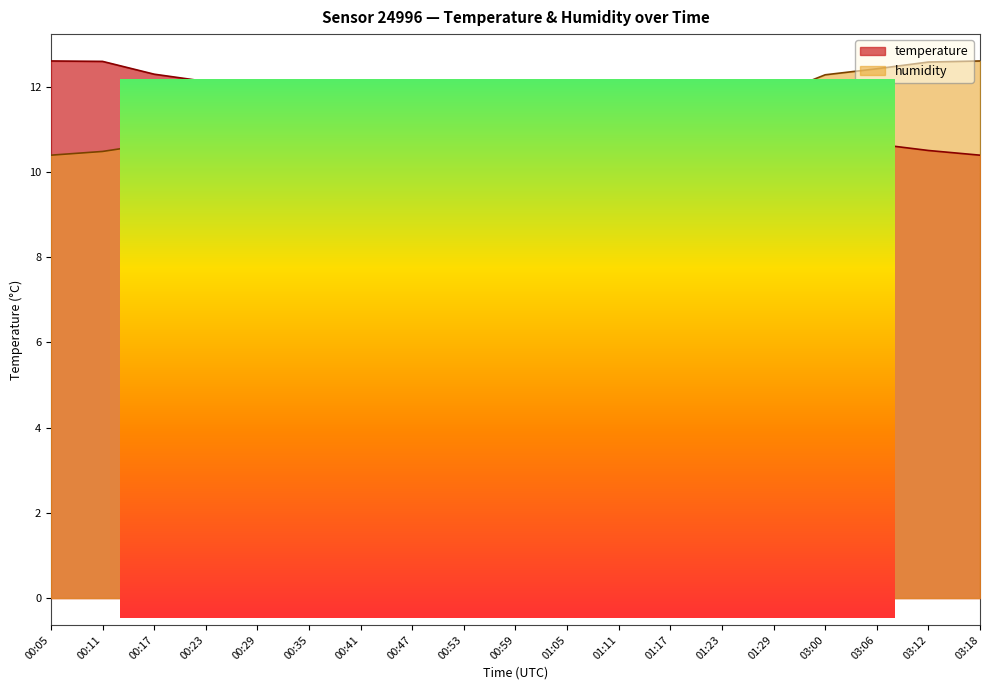

Reading left to right, transcribe all the data shown in this chart.

temperature: 12.6	12.6	12.3	12.1	11.9	11.5	11.5	11.6	11.3	11.3	11.2	11.2	11.4	11.3	11.0	11.0	10.7	10.5	10.4
humidity: 10.4	10.5	10.7	10.8	10.9	11.3	11.2	11.1	11.3	11.3	11.4	11.6	11.5	11.5	11.8	12.3	12.4	12.6	12.6